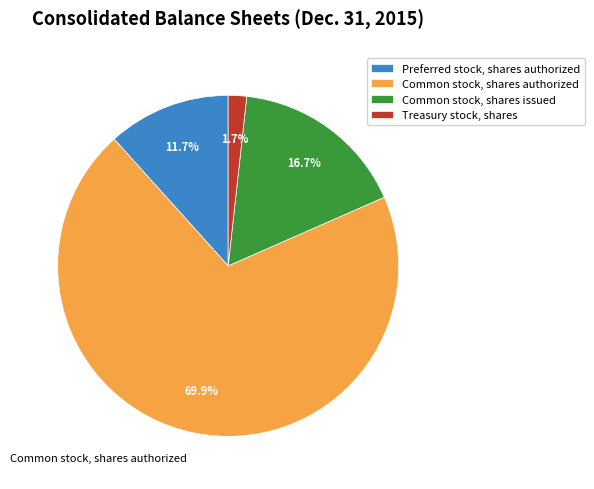

To the nearest percent, what is the difference between the Preferred stock, shares authorized and Treasury stock, shares slice percentages?

10%